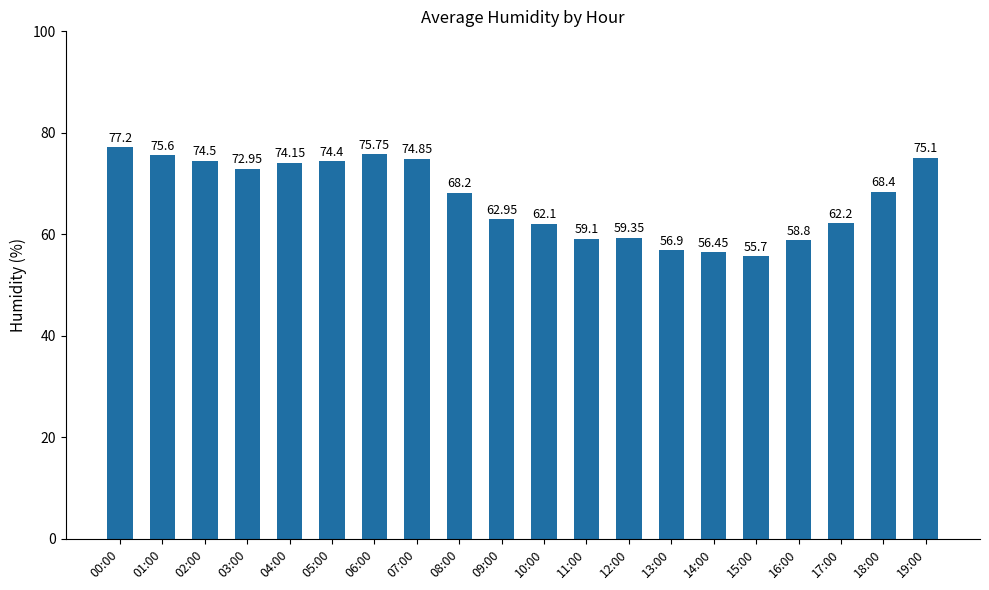

The chart shows a value of 68.2 at 08:00. True or false?

True